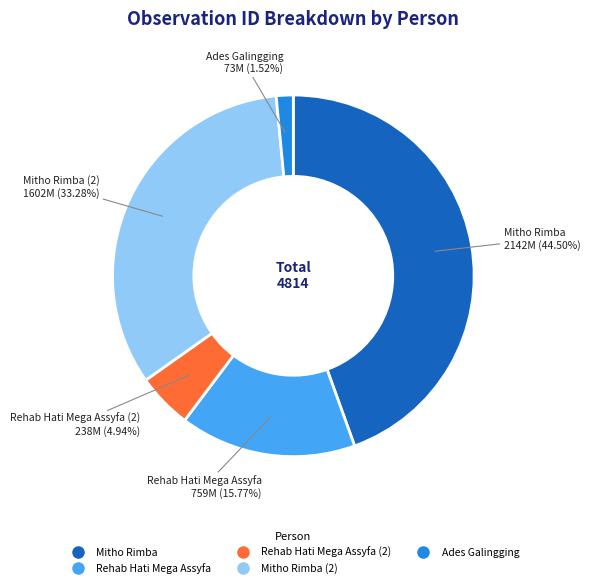

Does any single category account for the majority?

No